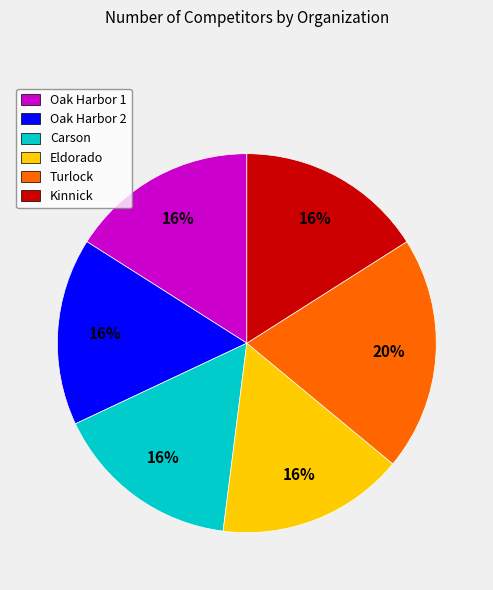

What percentage is the Carson slice, to the nearest percent?

16%